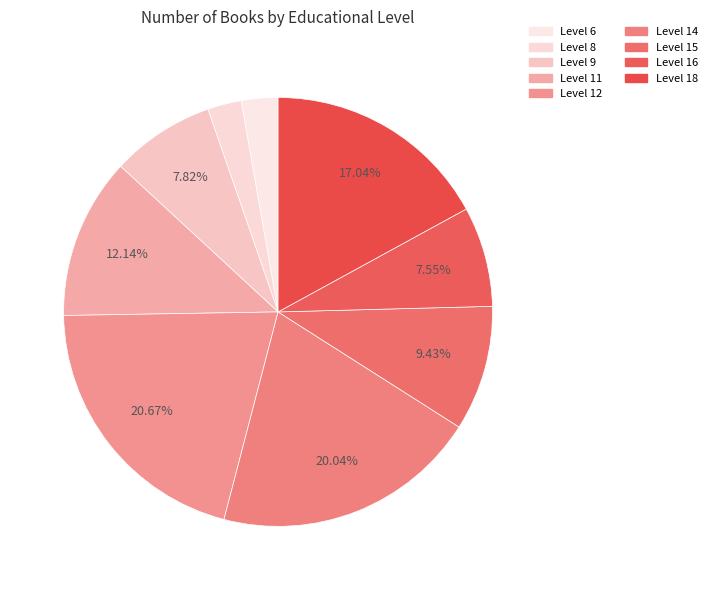

How many segments does this pie chart have?

9